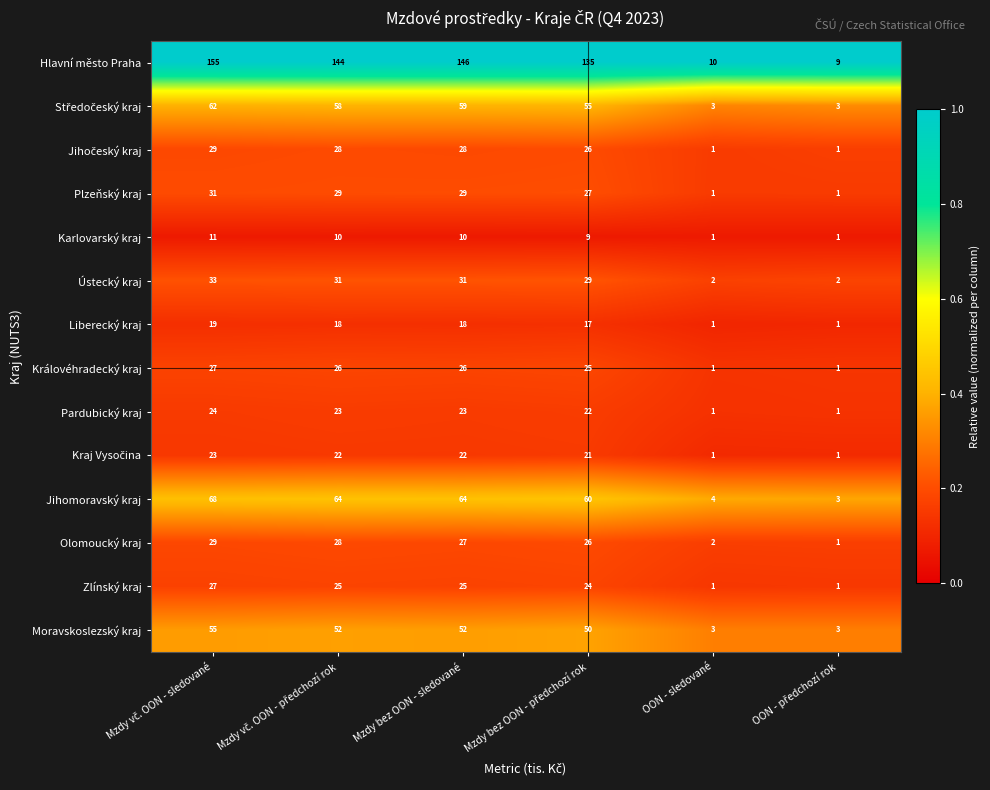

What is the maximum value shown in the chart?

155